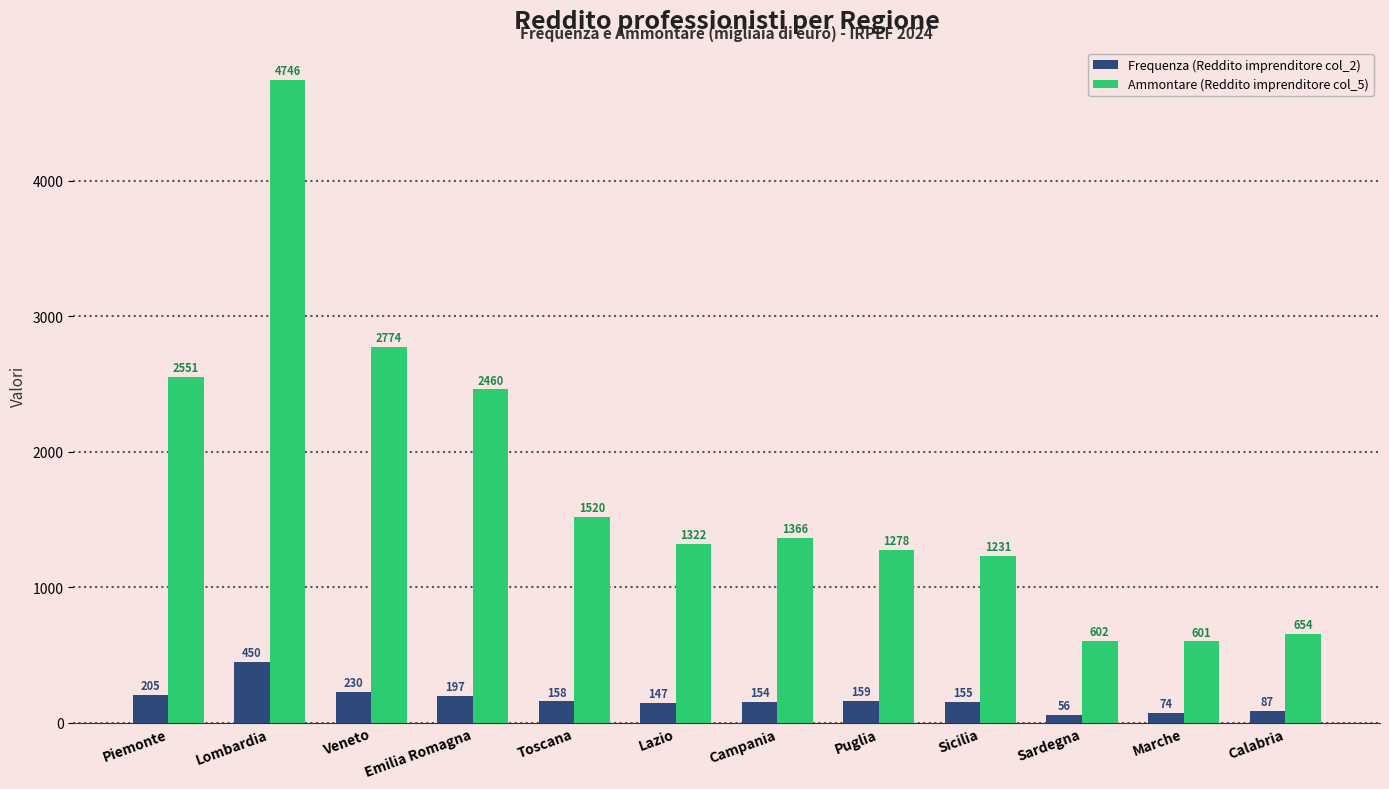

At which category is the sum across all series the highest?

Lombardia